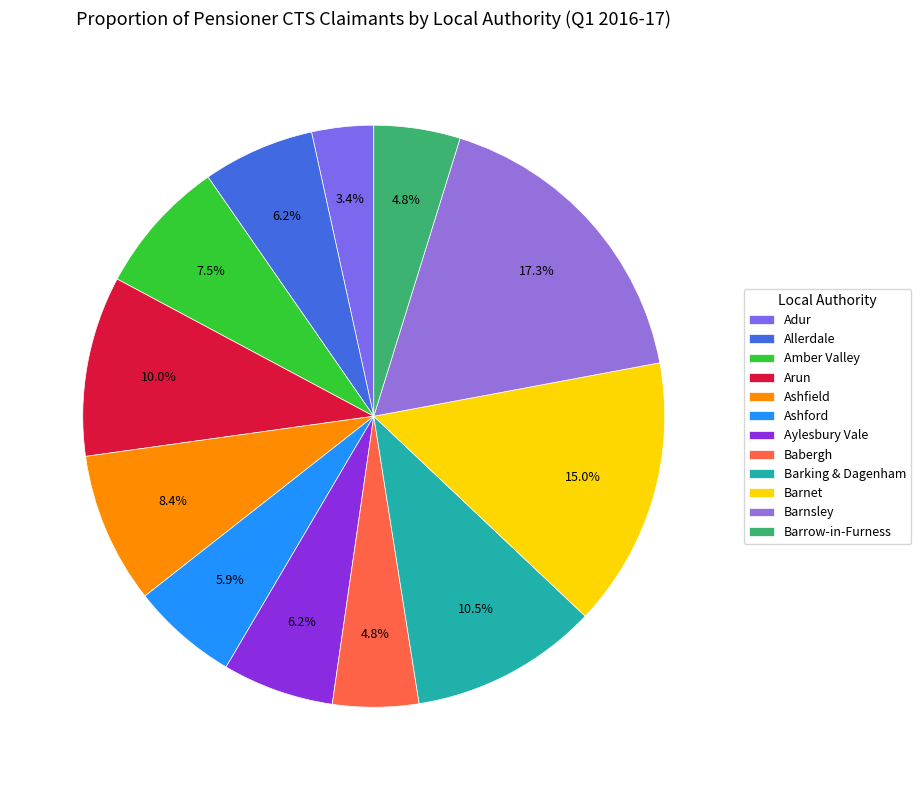

How many slices are in this pie chart?

12